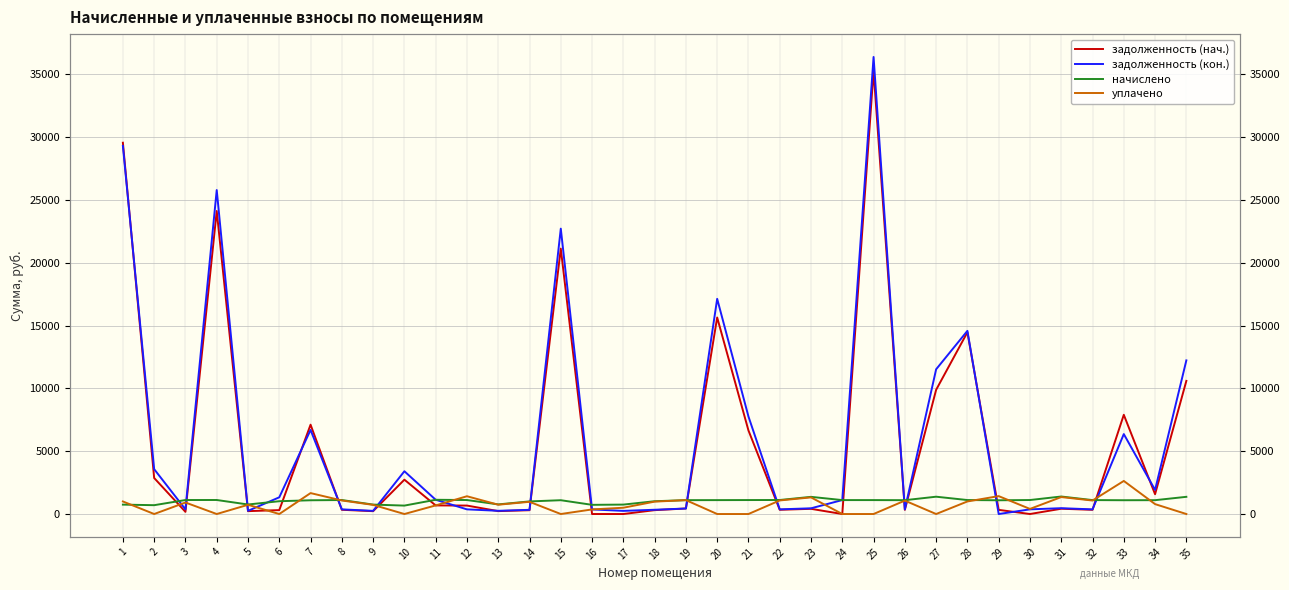

The задолженность (кон.) series shows 10683.2 at 7. True or false?

False